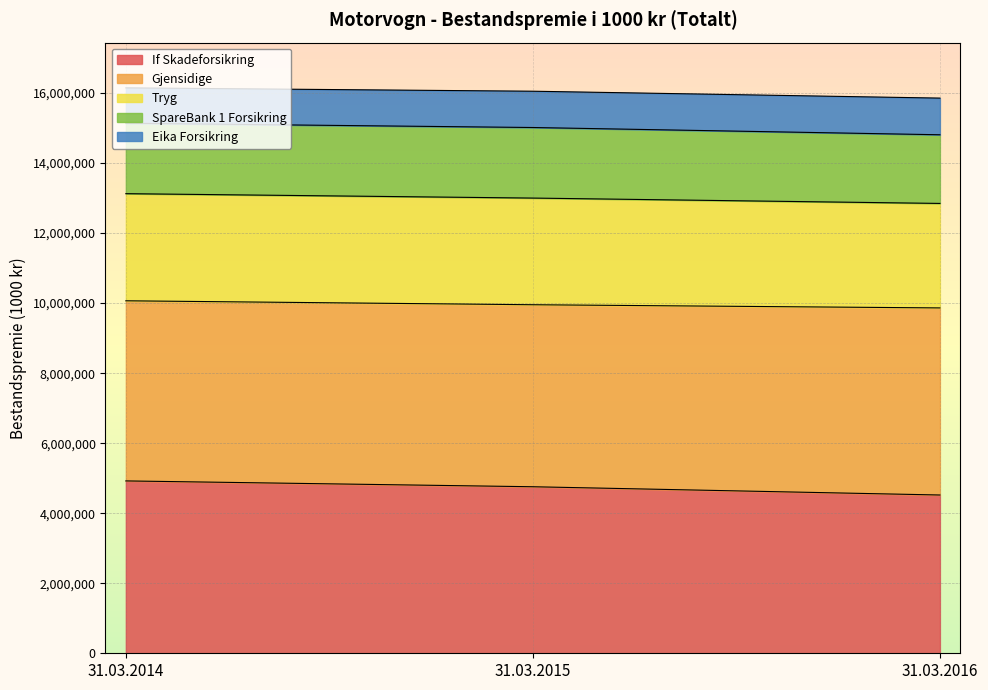

What is the minimum value for If Skadeforsikring?

4519816